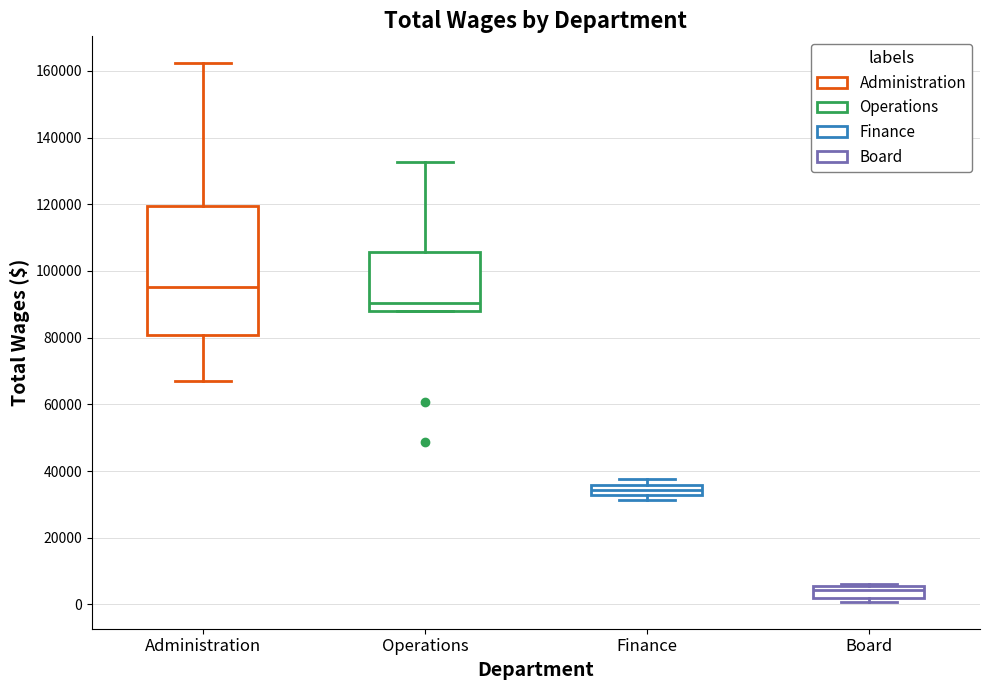

Reading left to right, read every box against the y-axis: the position of its median line, the range the box covers, and the ends of its whiskers. The values are not printed on the chart, so give them approximately, as read against the axis.

Administration: median 96000, box 80000 to 120000, whiskers 68000 to 162000
Operations: median 90000, box 88000 to 106000, whiskers 88000 to 132000
Finance: median 34000, box 32000 to 36000, whiskers 32000 (just below the box's lower edge) to 38000
Board: median 4000, box 2000 to 6000, whiskers 0 to 6000